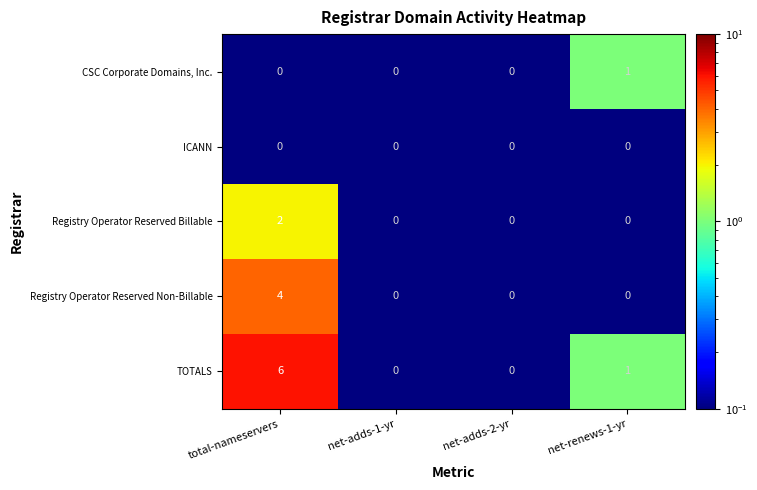

Which series has the widest spread of values?

TOTALS